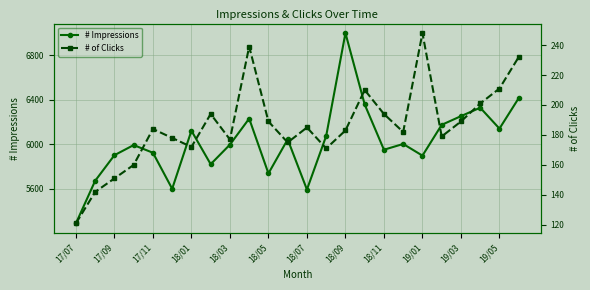

Reading left to right, what are all the values shown in this chart?

# Impressions: 5288	5671	5901	5992	5923	5599	6121	5820	5996	6230	5737	6043	5592	6074	6999	6357	5950	6002	5897	6174	6252	6328	6140	6414
# of Clicks: 121	142	151	160	184	178	172	194	177	239	189	175	185	171	183	210	194	182	248	179	189	201	211	232